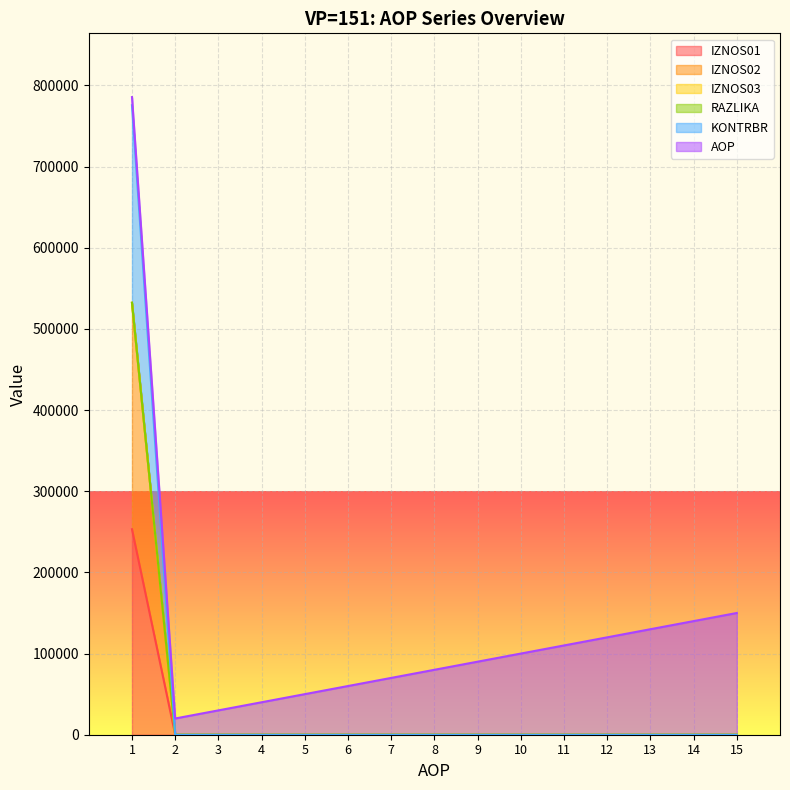

True or false: RAZLIKA and IZNOS02 cross at least once.

False